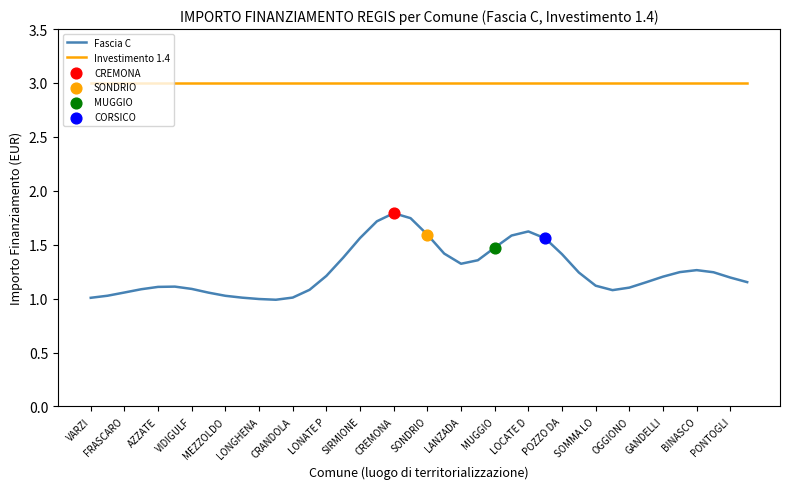

At how many categories does at least one series exceed 1?

40